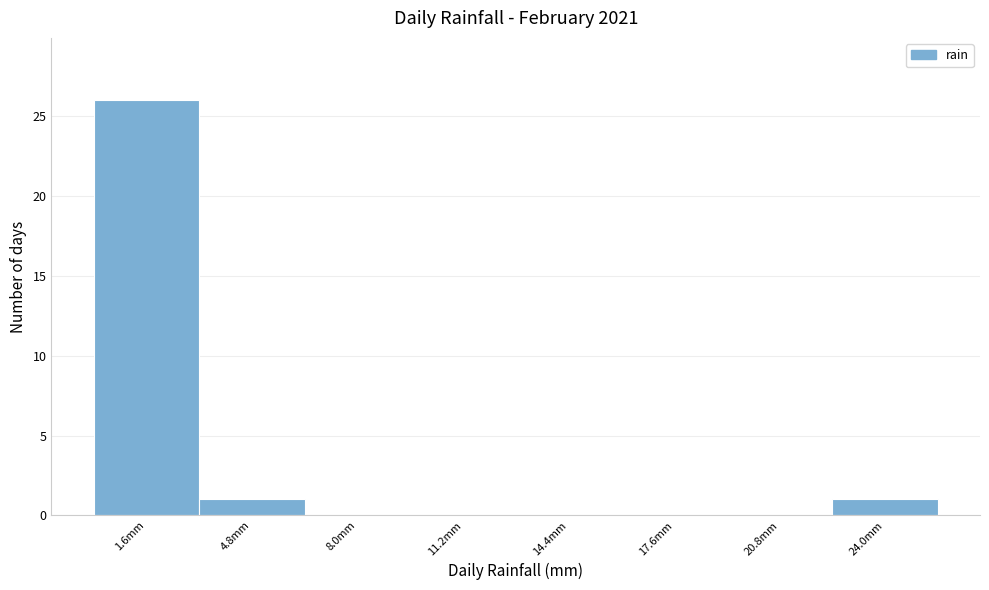

Reading left to right, list every bar in this chart as the range it spans on the x-axis followed by its height. Neither the bar edges nor the heights are printed on the chart, so give them approximately, as read against the axes.

0.0 to 3.2: 26
3.2 to 6.4: 1
6.4 to 9.6: 0
9.6 to 12.8: 0
12.8 to 16.0: 0
16.0 to 19.2: 0
19.2 to 22.4: 0
22.4 to 25.6: 1